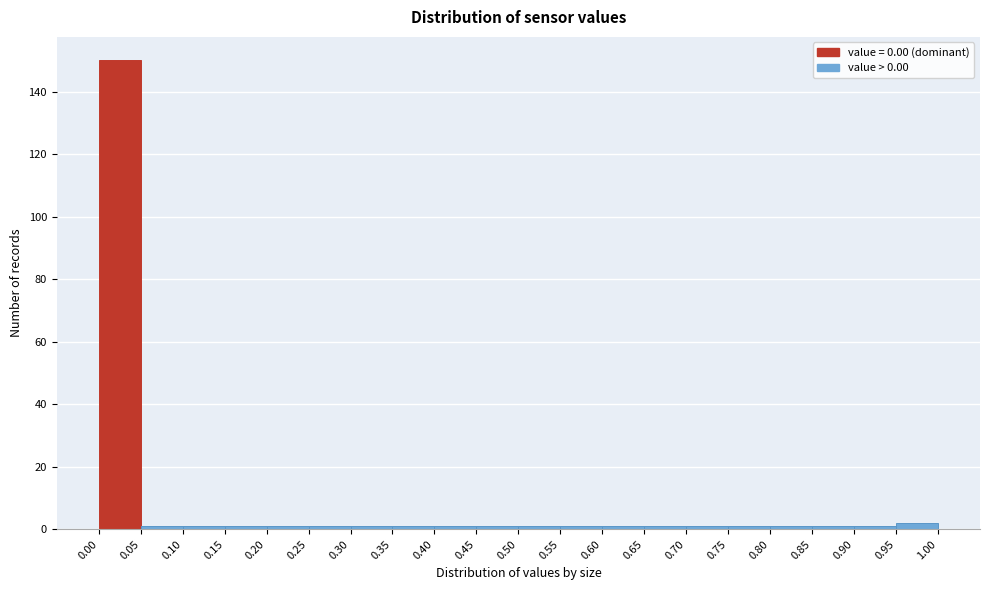

Over which range of the x-axis is the bar tallest?

0.00 to 0.05